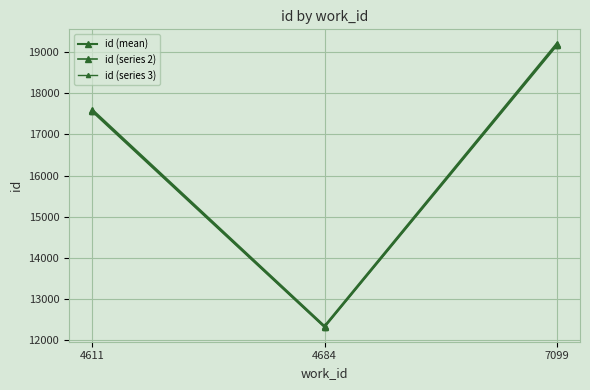

What is the difference between the highest and lowest values at 7099?

57.6